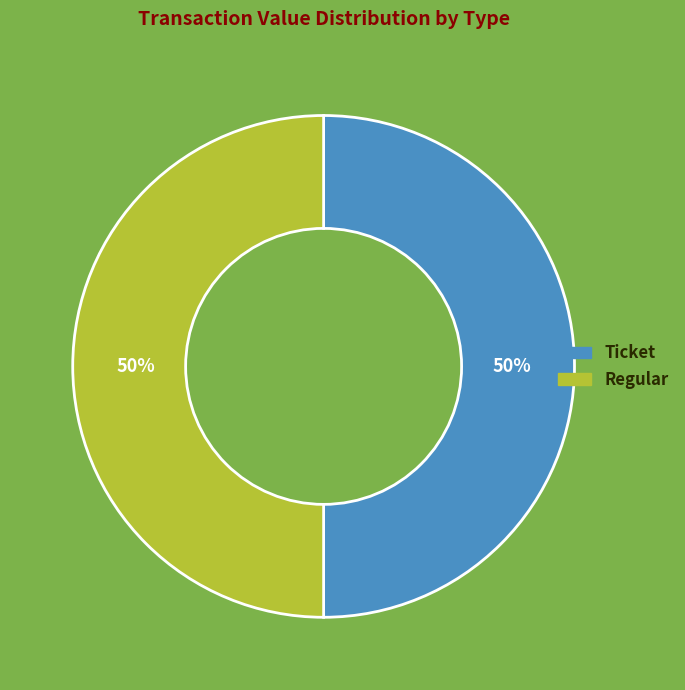

Combined, do Regular and Ticket account for over 50%?

Yes